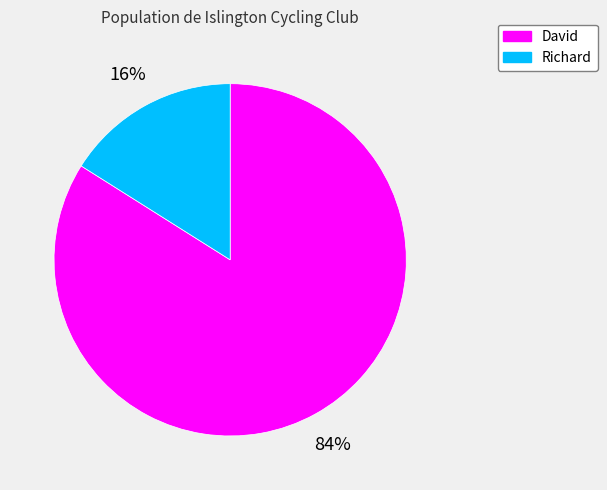

The David slice represents 84% of the pie. True or false?

True